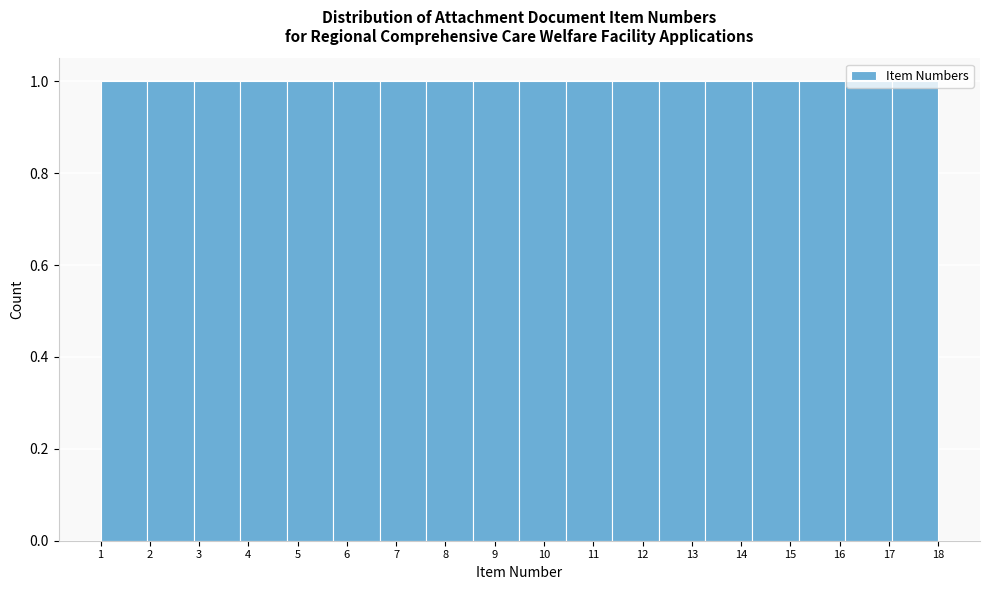

Reading left to right, list every bar in this chart as the range it spans on the x-axis followed by its height. Neither the bar edges nor the heights are printed on the chart, so give them approximately, as read against the axes.

1.0 to 1.9: 1
1.9 to 2.9: 1
2.9 to 3.8: 1
3.8 to 4.8: 1
4.8 to 5.7: 1
5.7 to 6.7: 1
6.7 to 7.6: 1
7.6 to 8.6: 1
8.6 to 9.5: 1
9.5 to 10.4: 1
10.4 to 11.4: 1
11.4 to 12.3: 1
12.3 to 13.3: 1
13.3 to 14.2: 1
14.2 to 15.2: 1
15.2 to 16.1: 1
16.1 to 17.1: 1
17.1 to 18.0: 1